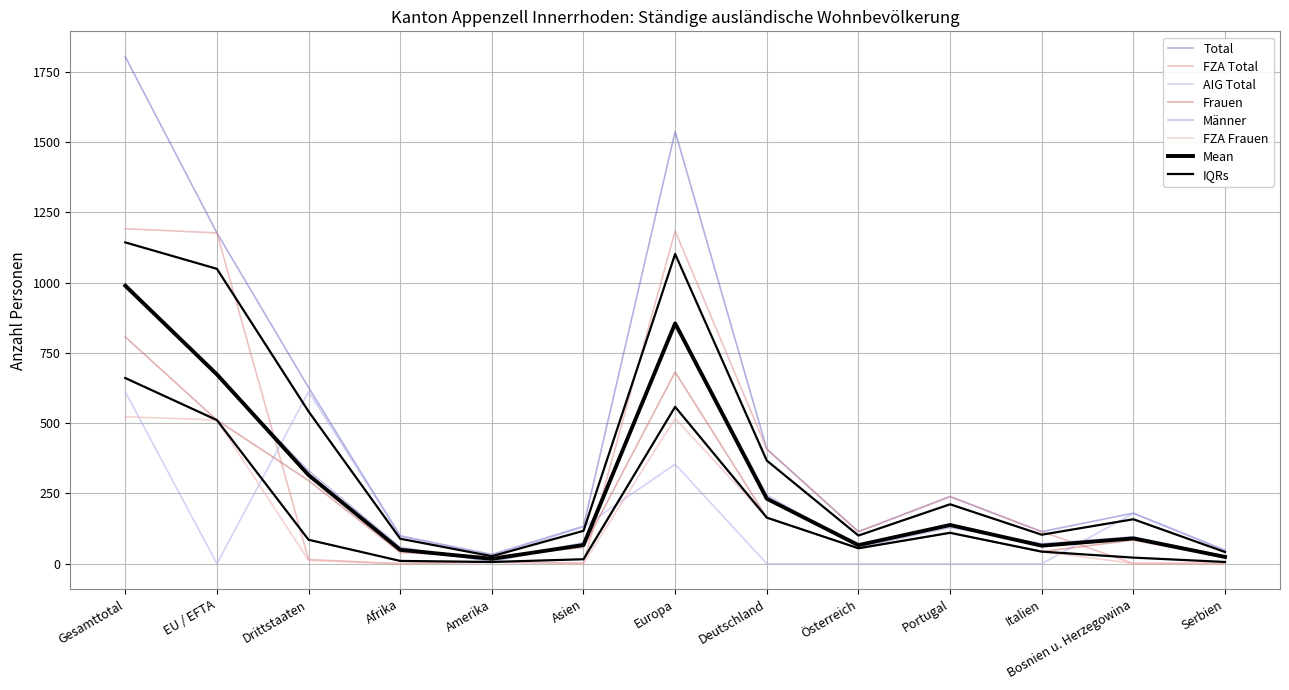

Reading left to right, transcribe all the data shown in this chart.

Total: 1804	1177	627	99	33	133	1538	408	114	239	114	180	48
Frauen: 807	511	296	40	26	58	682	164	55	110	43	84	22
Männer: 997	666	331	59	7	75	856	244	59	129	71	96	26
FZA Total: 1192	1177	15	0	6	2	1184	408	114	239	114	1	1
AIG Total: 612	0	612	99	27	131	354	0	0	0	0	179	47
FZA Frauen: 523	511	12	0	5	1	517	164	55	110	43	1	1